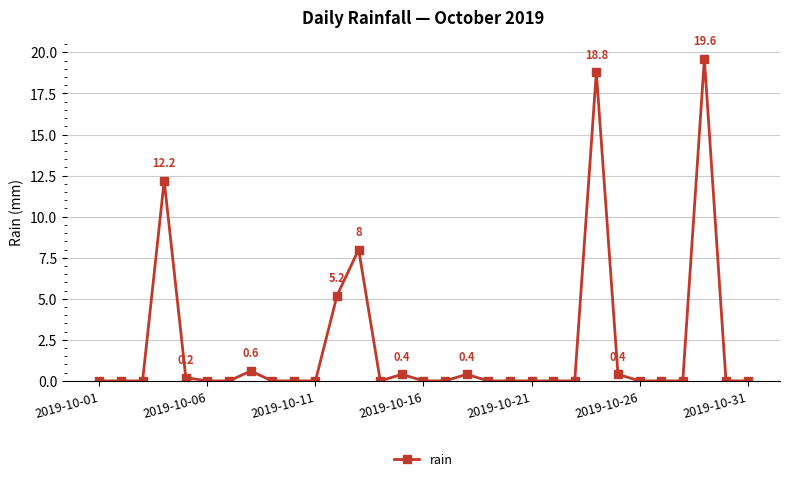

What is the average value?

2.1